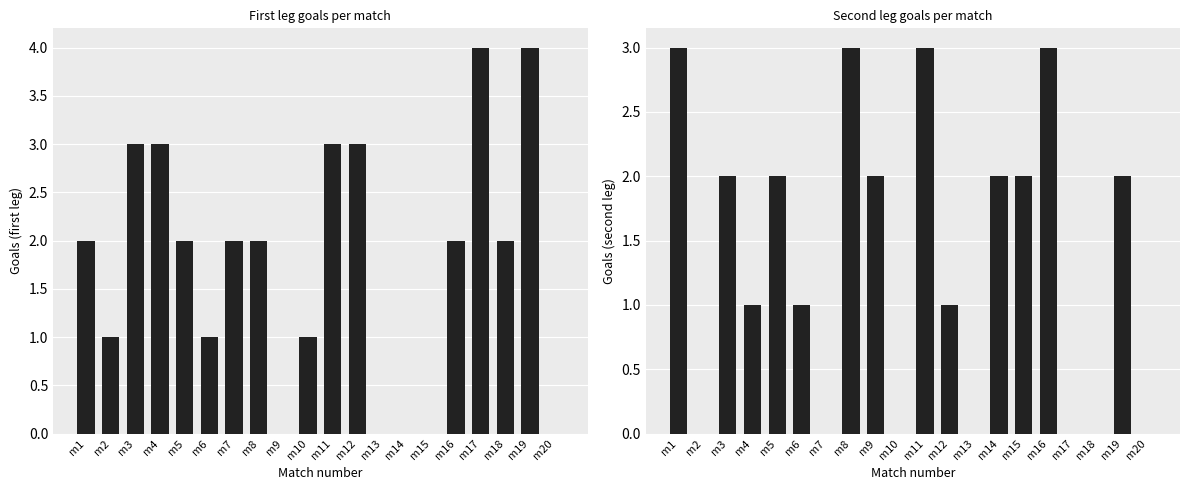

At m17, list the series in order from largest to smallest.

first leg goals, second leg goals